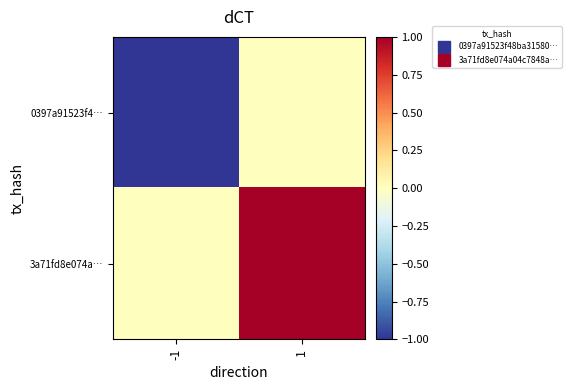

Reading right to left, extract all data points from this chart.

0397a91523f4…: 1=0	-1=-1
3a71fd8e074a…: 1=1	-1=0